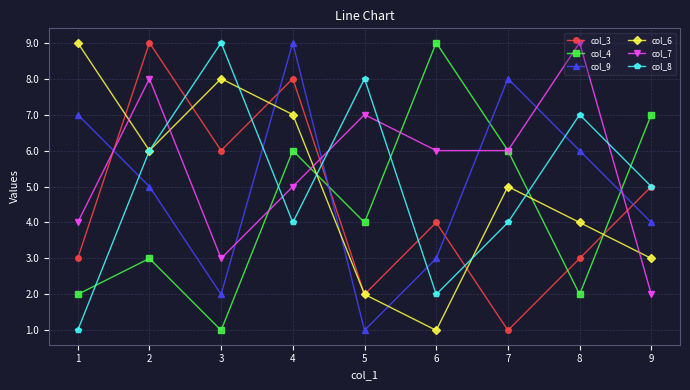

Is the value of col_8 at 4 greater than the value of col_6 at 5?

Yes